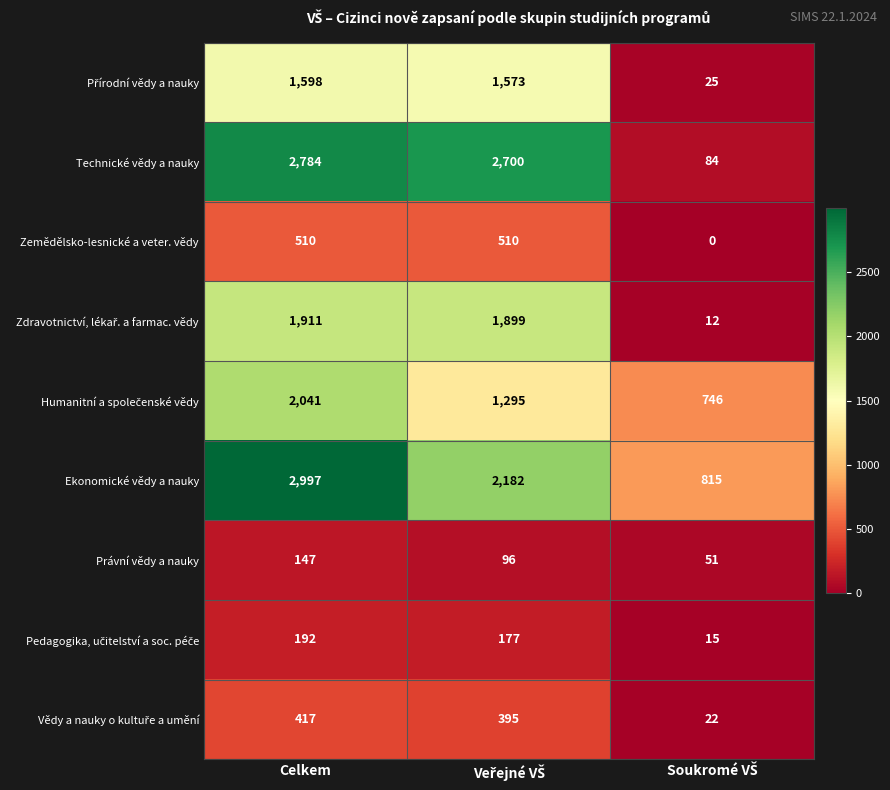

Which series has the largest total across all categories?

Ekonomické vědy a nauky